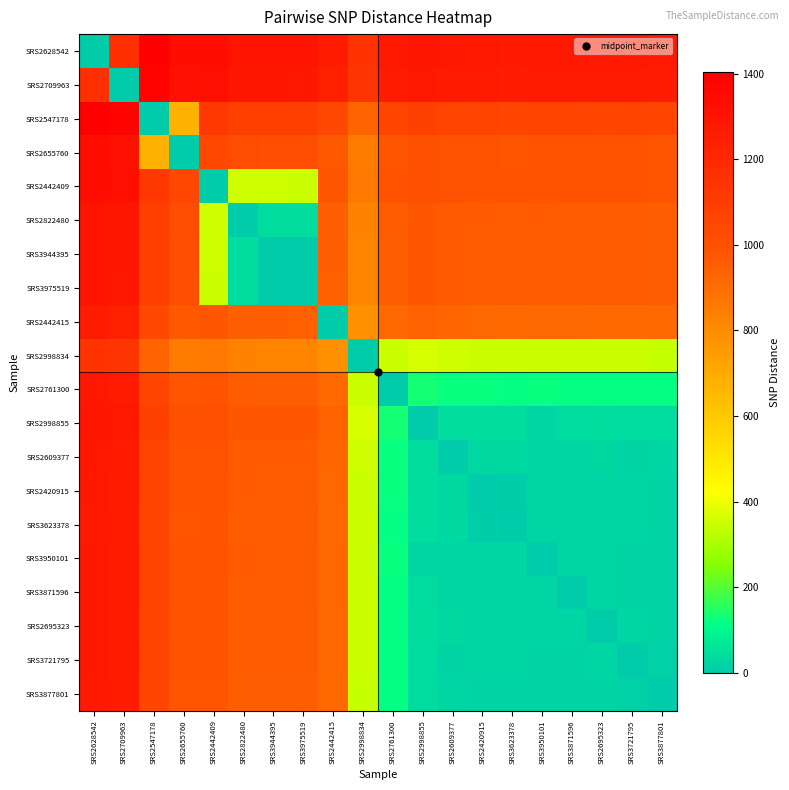

At which category is the sum across all series the highest?

SRS2628542